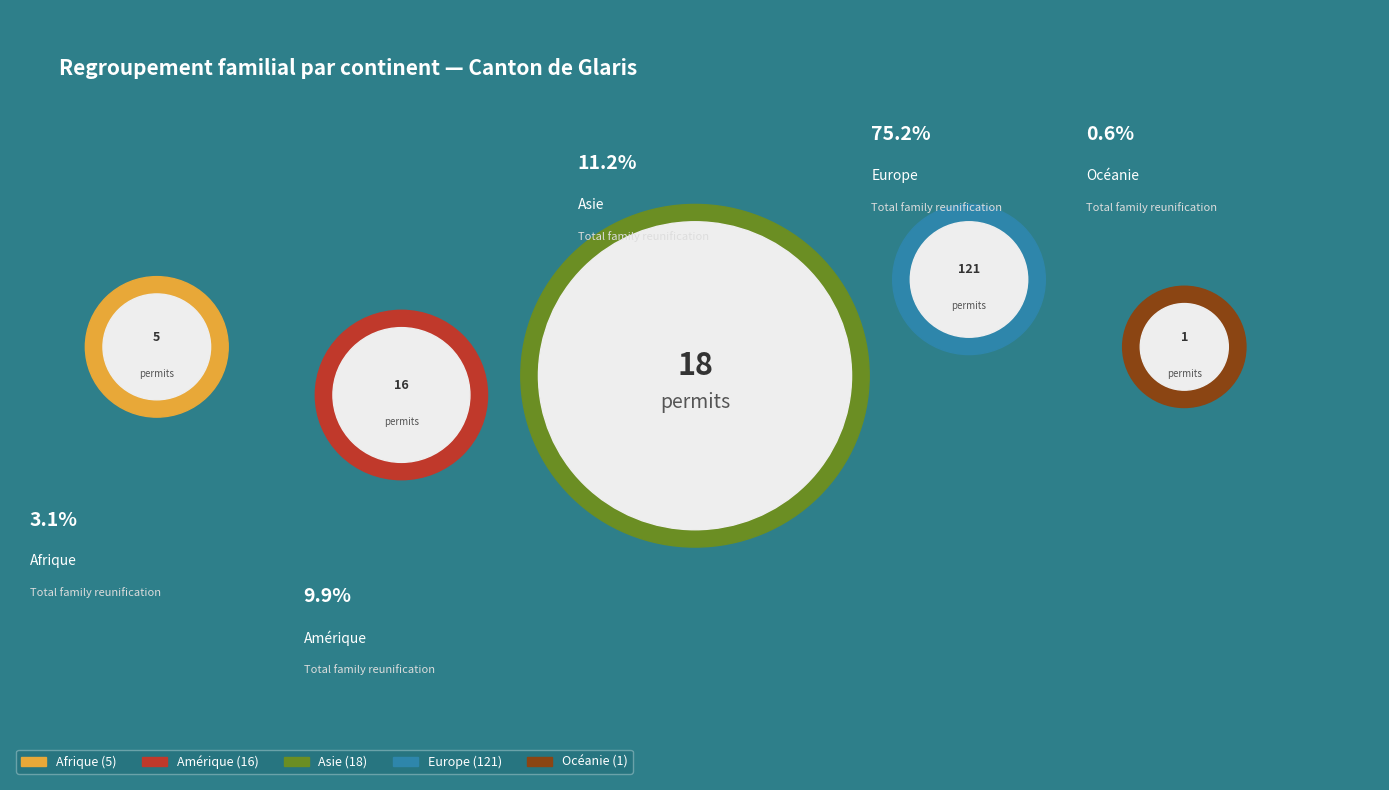

Does Europe account for over 50% of the chart?

Yes